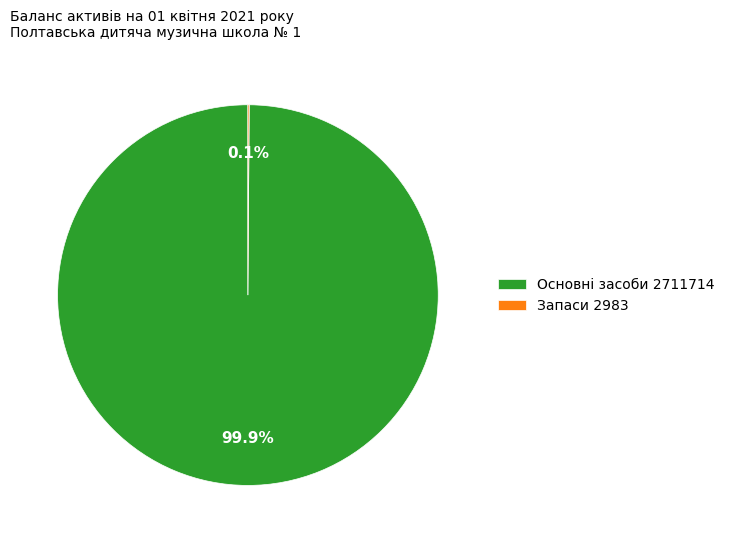

To the nearest percent, what is the average slice percentage?

50%